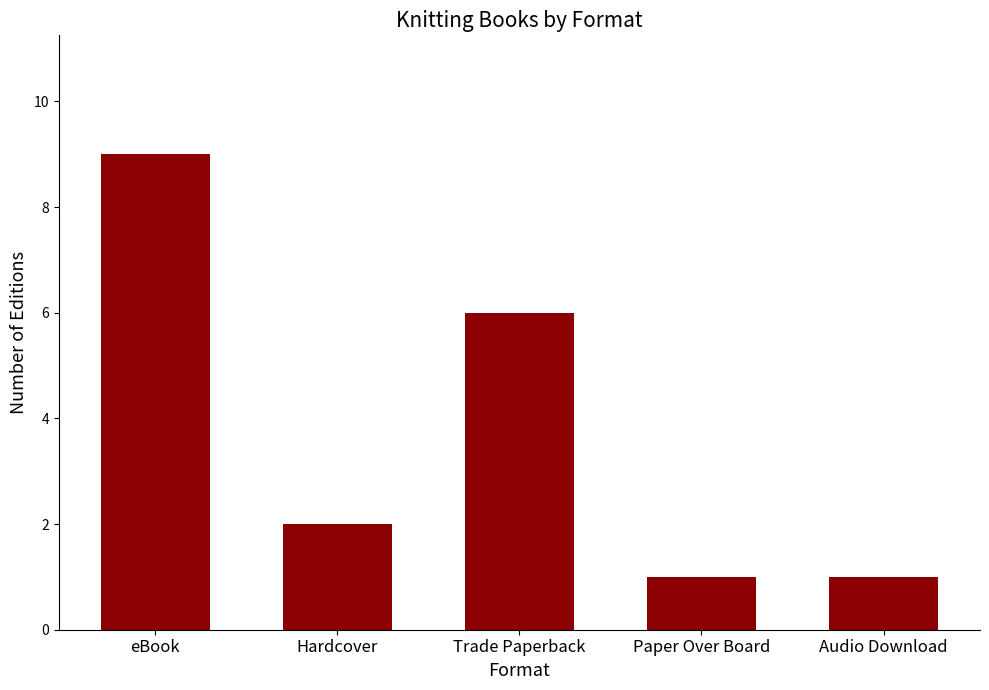

Is it true that the value at Trade Paperback is 6?

True